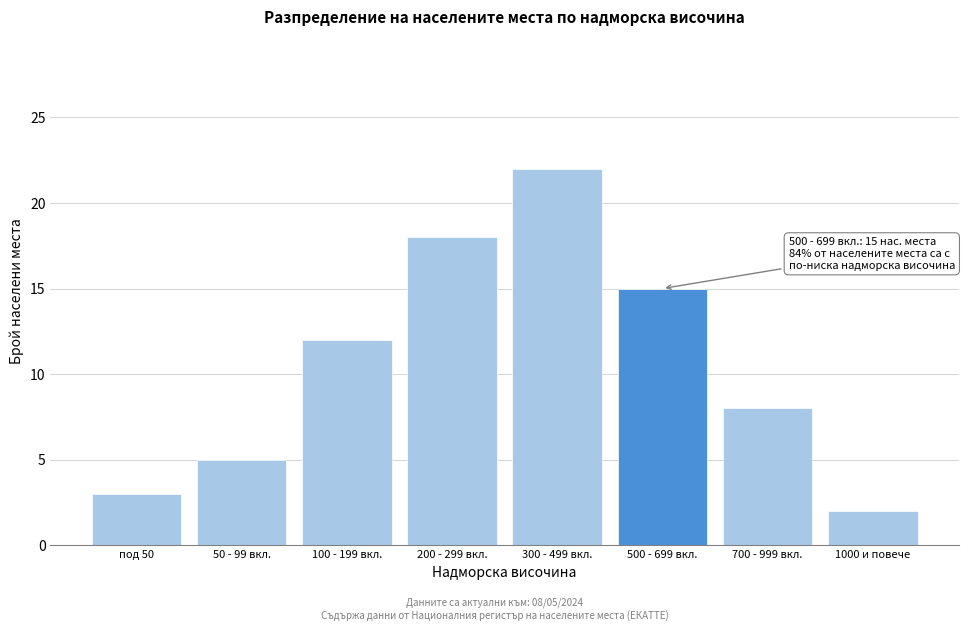

Reading left to right, extract all data points from this chart.

3	5	12	18	22	15	8	2